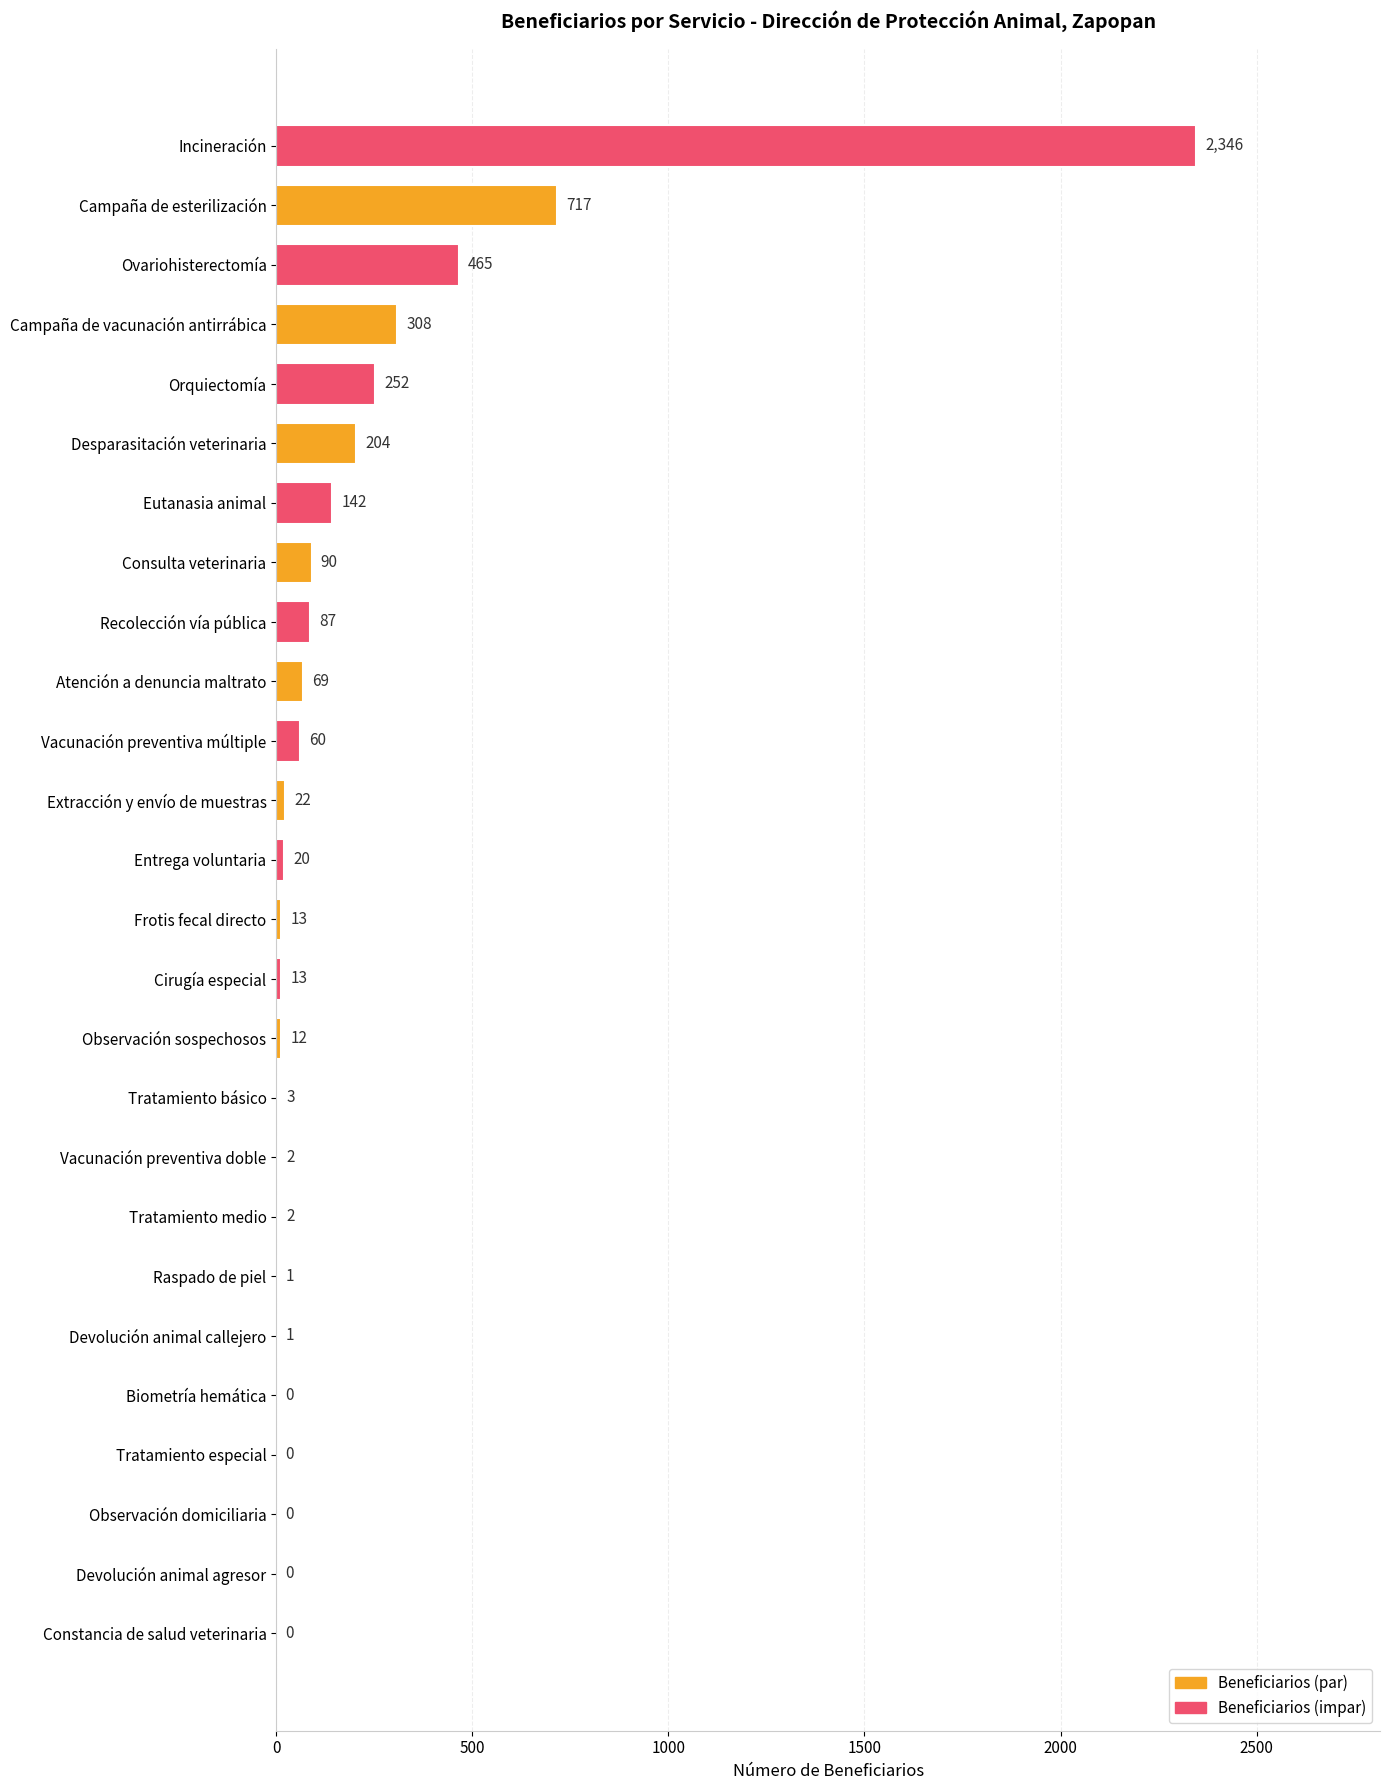

Approximately how many times larger is the value at Ovariohisterectomía compared to Vacunación preventiva doble?

232.5